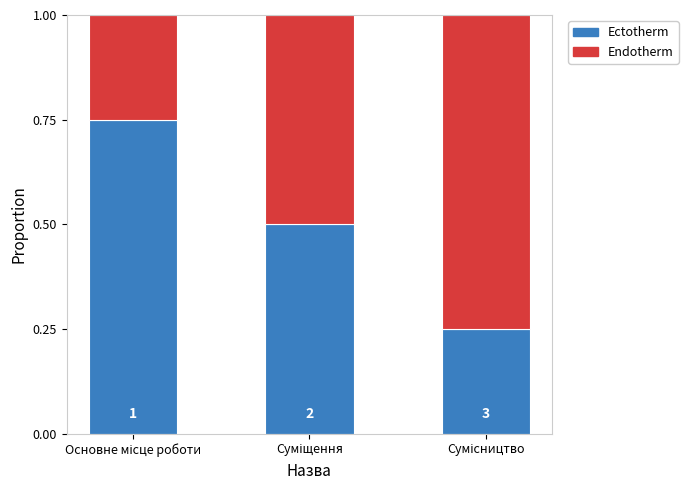

What are all the series names shown in the legend?

Ectotherm, Endotherm